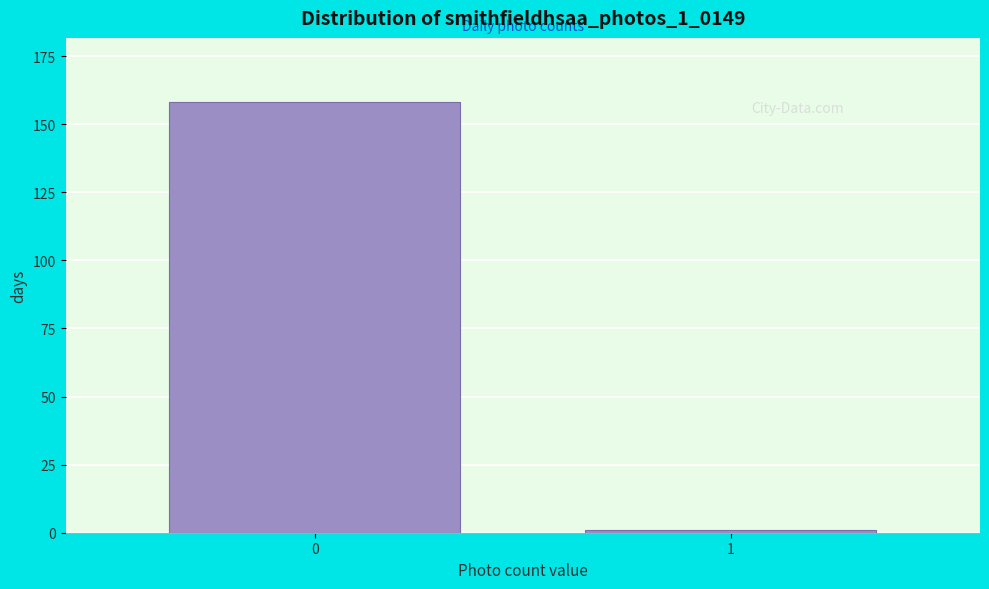

Reading right to left, extract all data points from this chart.

1=1	0=158